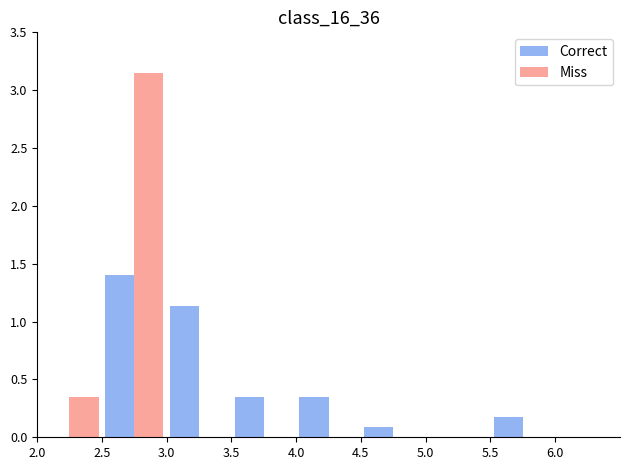

What is the sum of all Correct values?

3.5